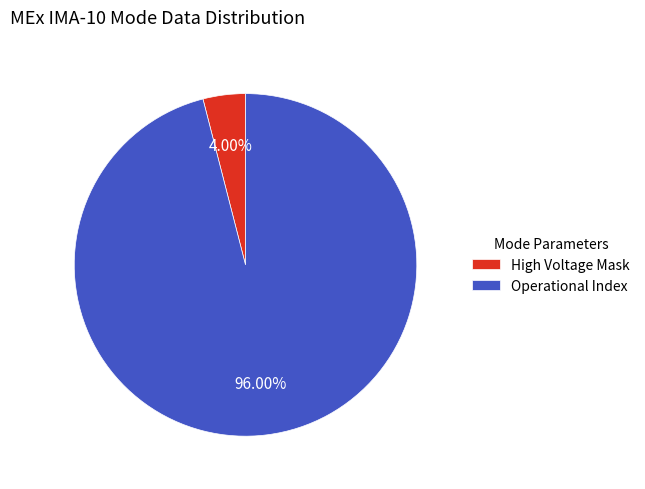

To the nearest percent, what is the average slice percentage?

50%